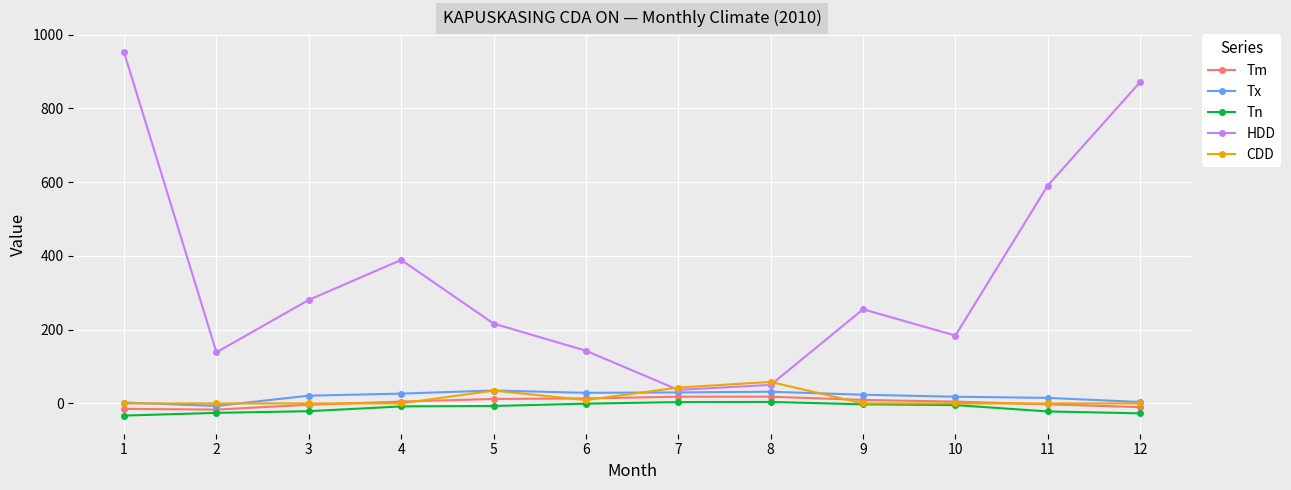

Count the number of data series in this chart.

5